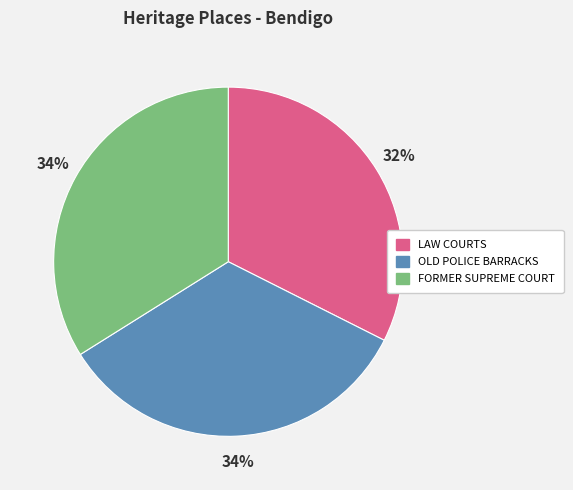

Does FORMER SUPREME COURT account for over 50% of the chart?

No